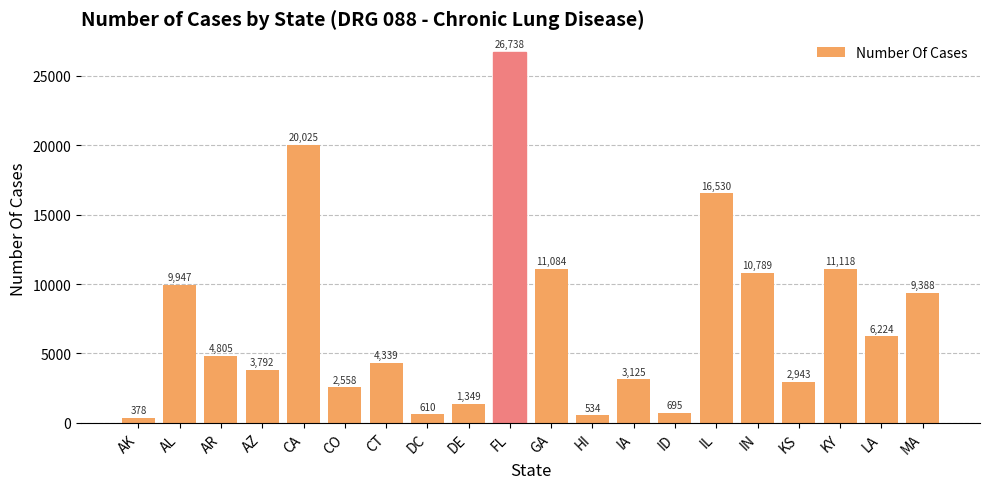

Which has a higher value, CO or AR?

AR